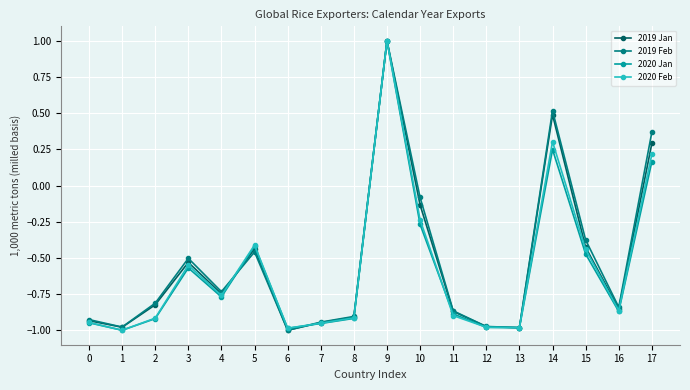

At which category is the sum across all series the highest?

9